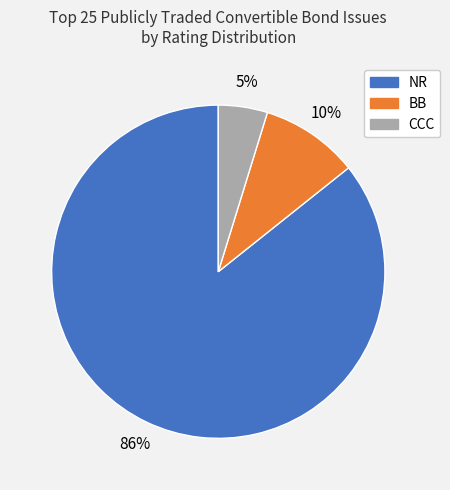

Combined, do BB and NR account for over 50%?

Yes